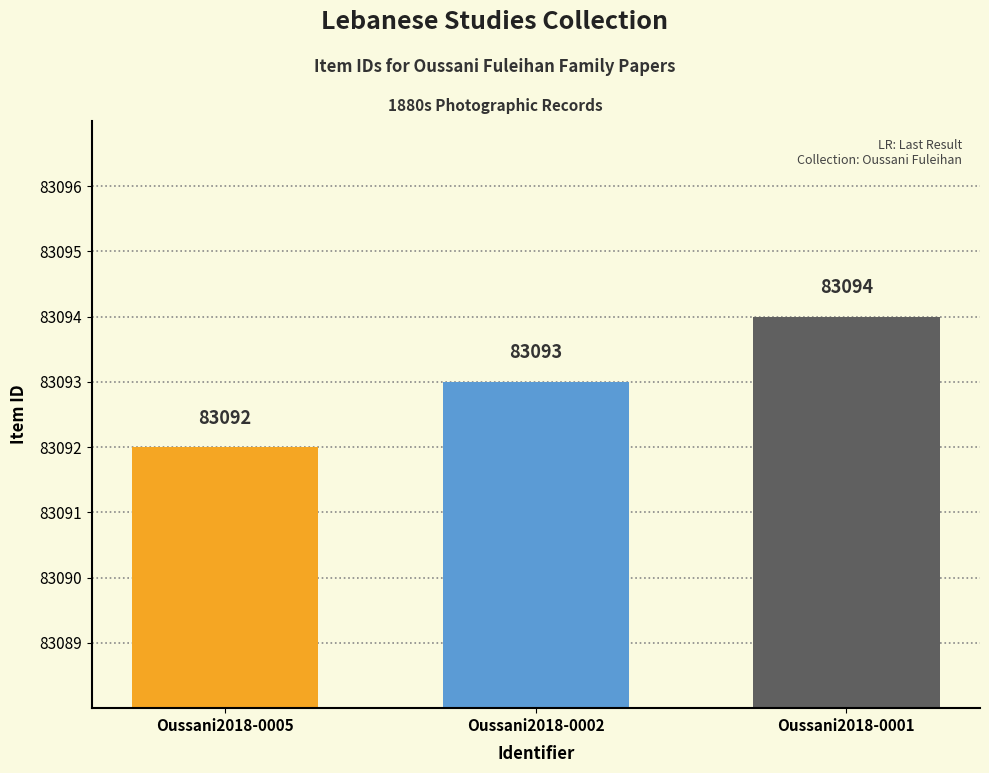

How many categories are shown in the chart?

3